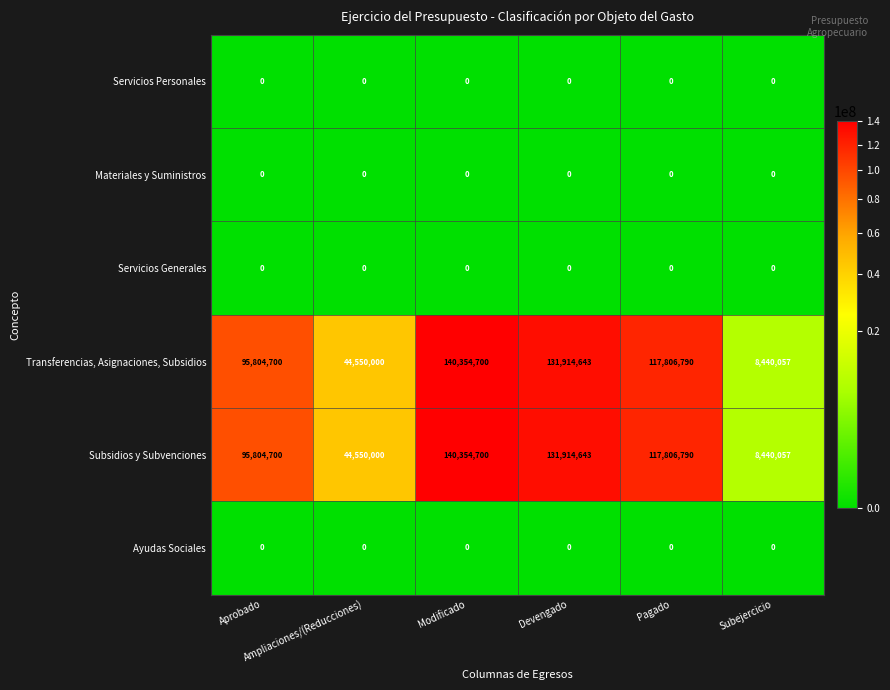

At how many categories does at least one series exceed 37286543?

5